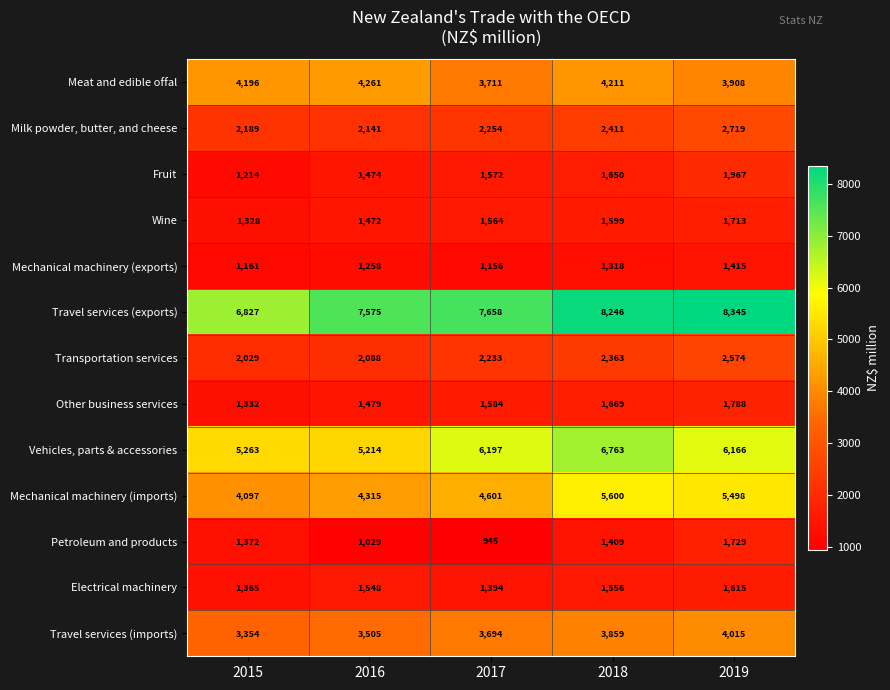

The Petroleum and products series shows 2566 at 2019. True or false?

False